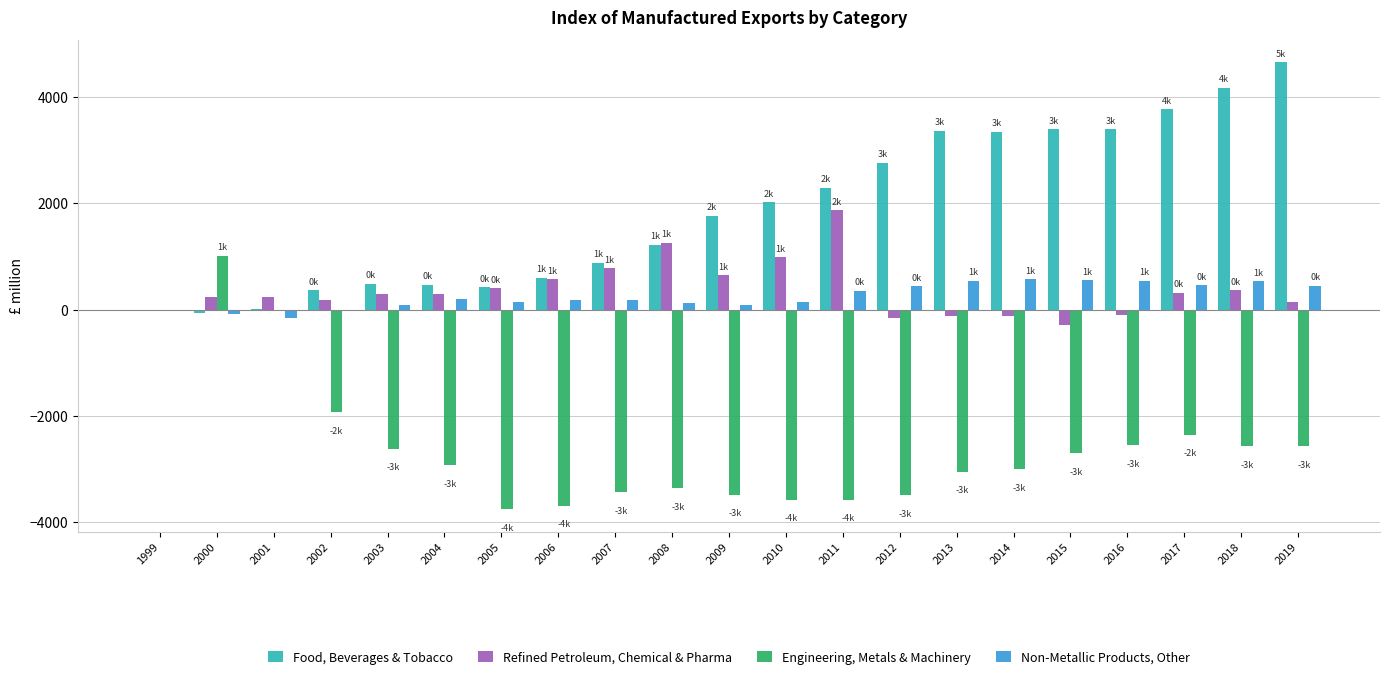

How many groups of bars are there?

21